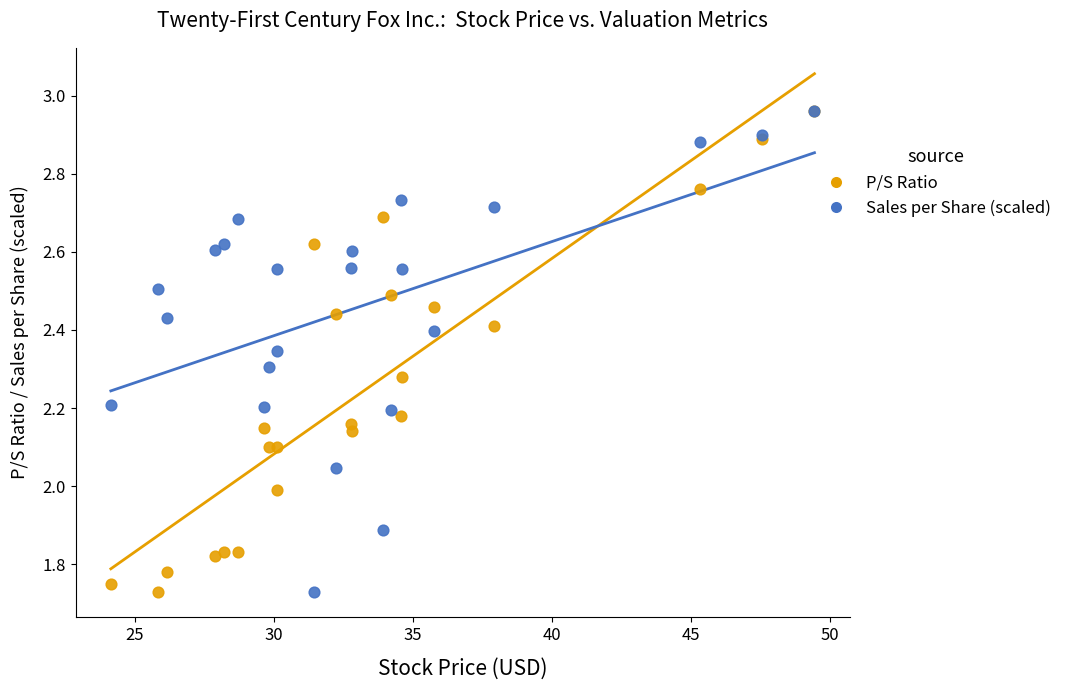

What are all the series names shown in the legend?

P/S Ratio, Sales per Share (scaled)